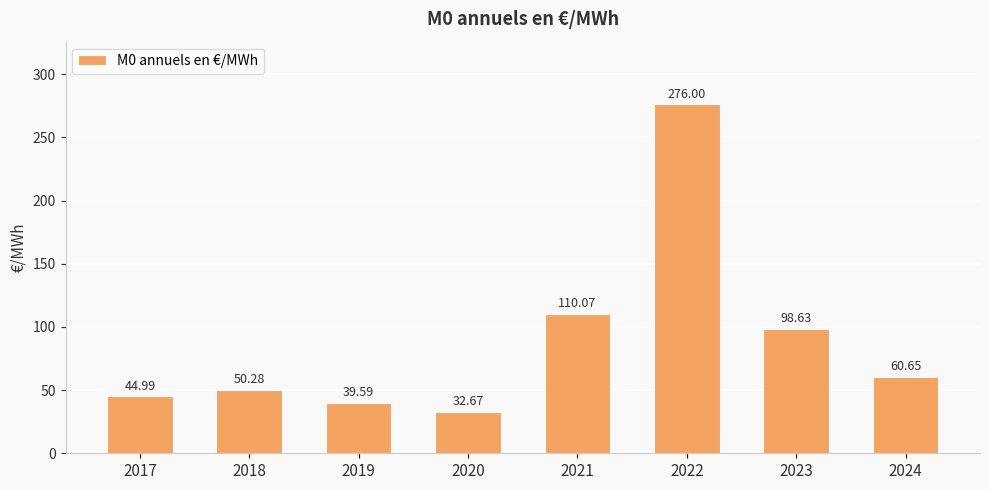

Are the bars grouped side by side (vs. stacked)?

No